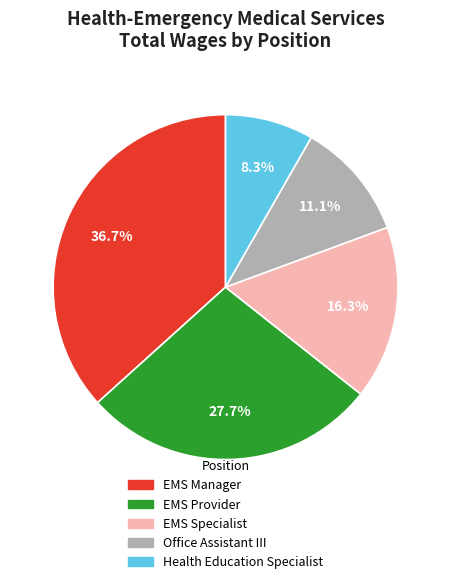

Does any single category account for the majority?

No